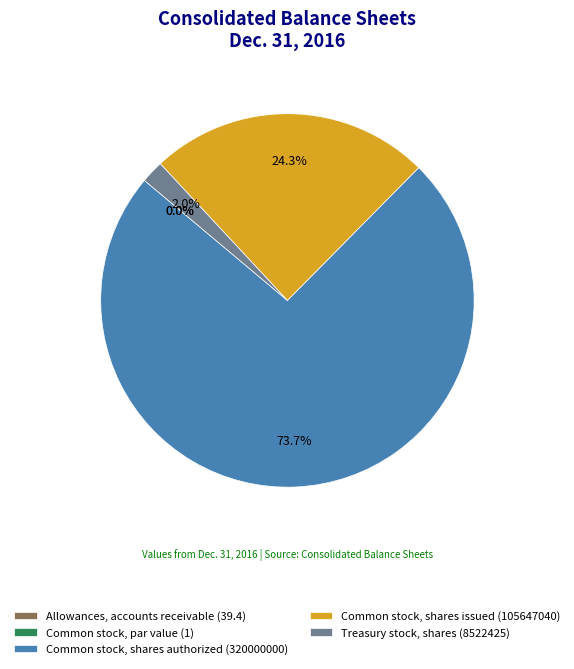

What is the total percentage of Common stock, par value (1) and Treasury stock, shares (8522425)?

2.0%